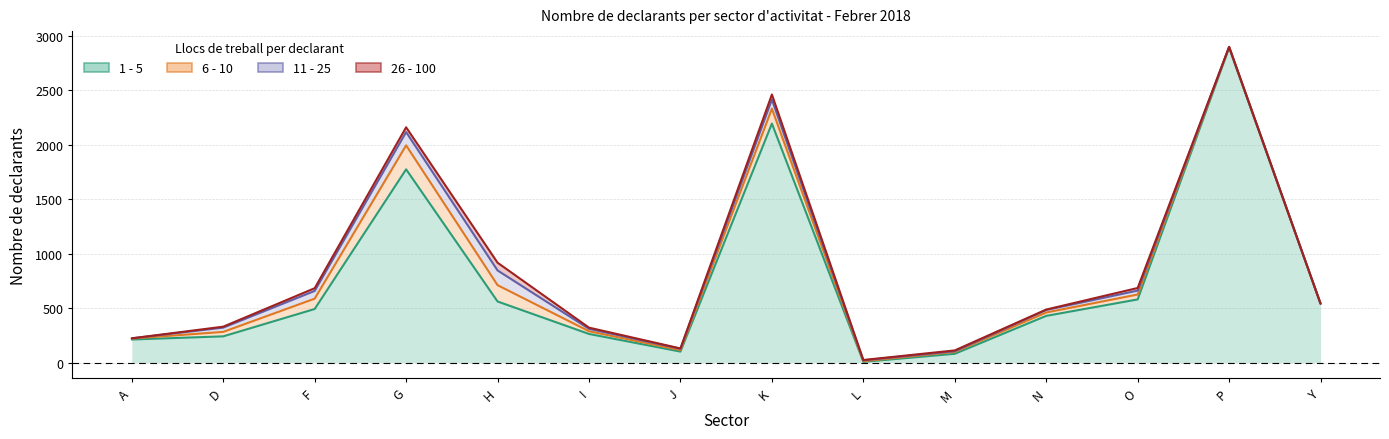

At how many categories does at least one series exceed 2597?

1